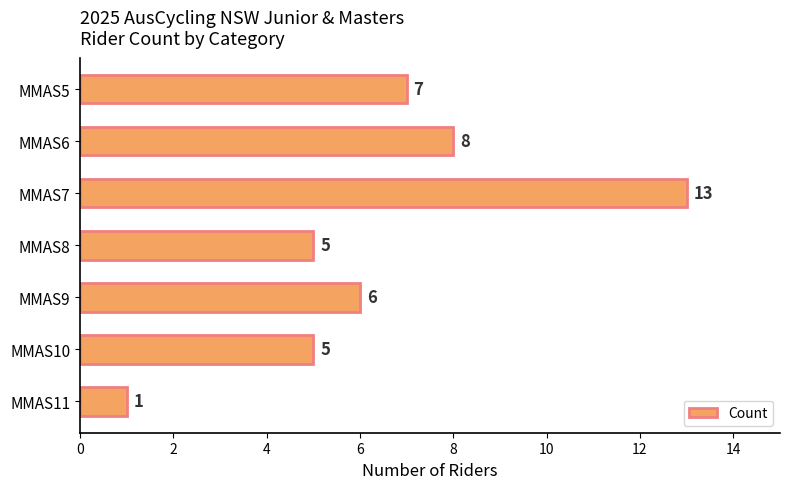

Reading bottom to top, transcribe all the data shown in this chart.

MMAS11=1	MMAS10=5	MMAS9=6	MMAS8=5	MMAS7=13	MMAS6=8	MMAS5=7